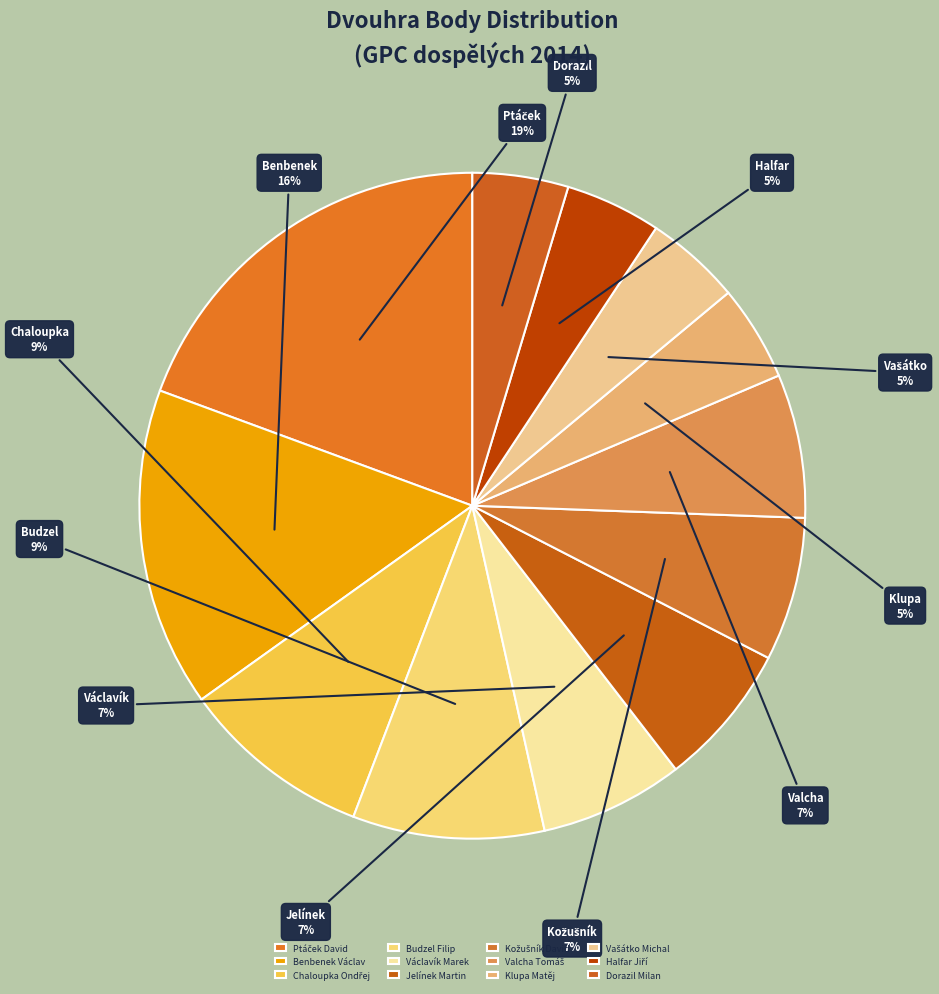

Is there any slice that represents more than half of the pie?

No